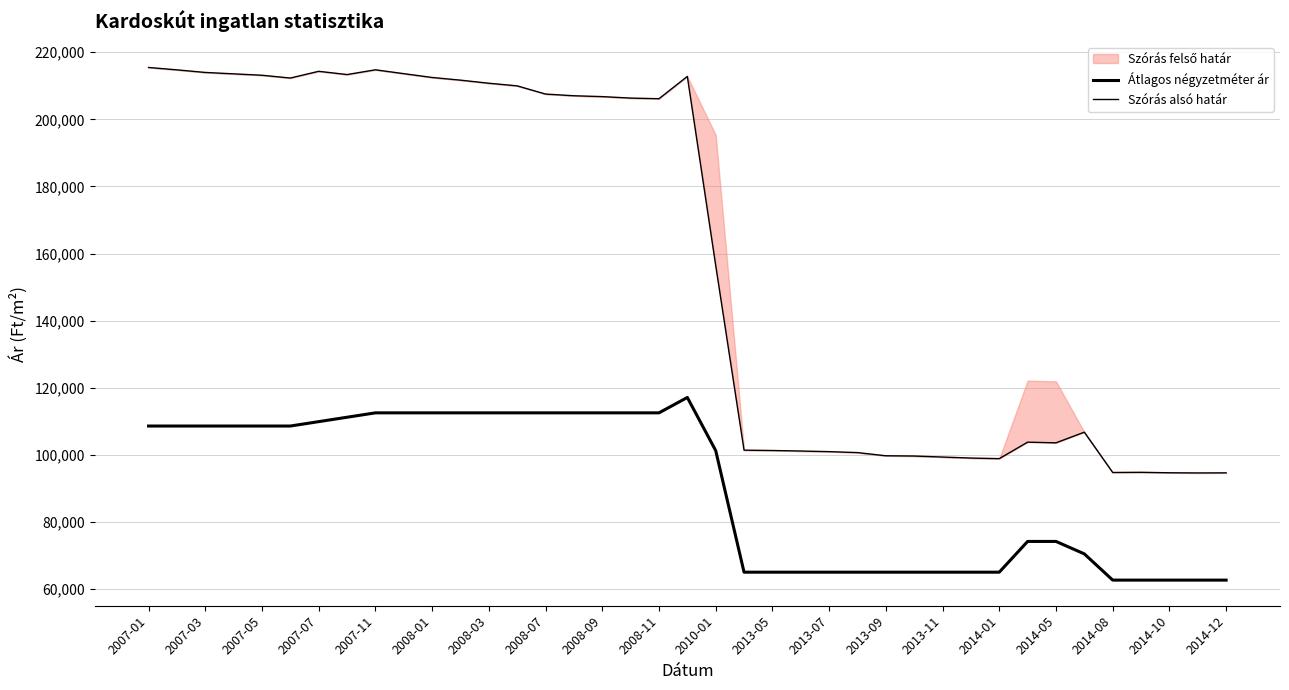

At how many categories does at least one series exceed 148830?

21